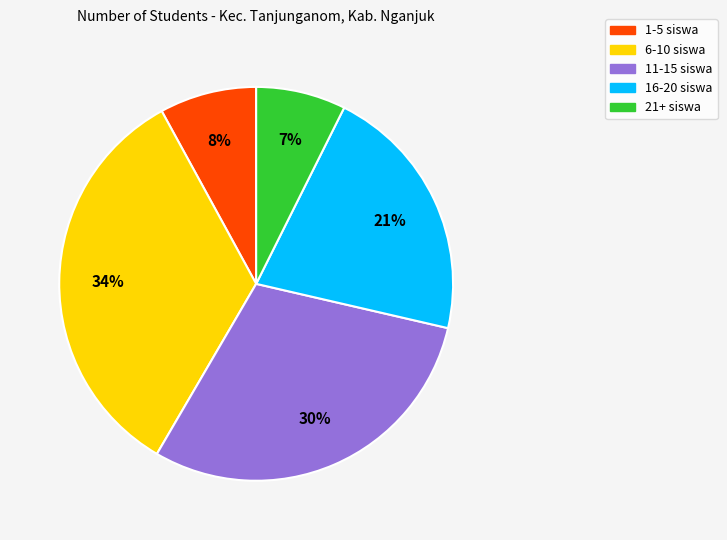

Is there a majority slice in this chart?

No